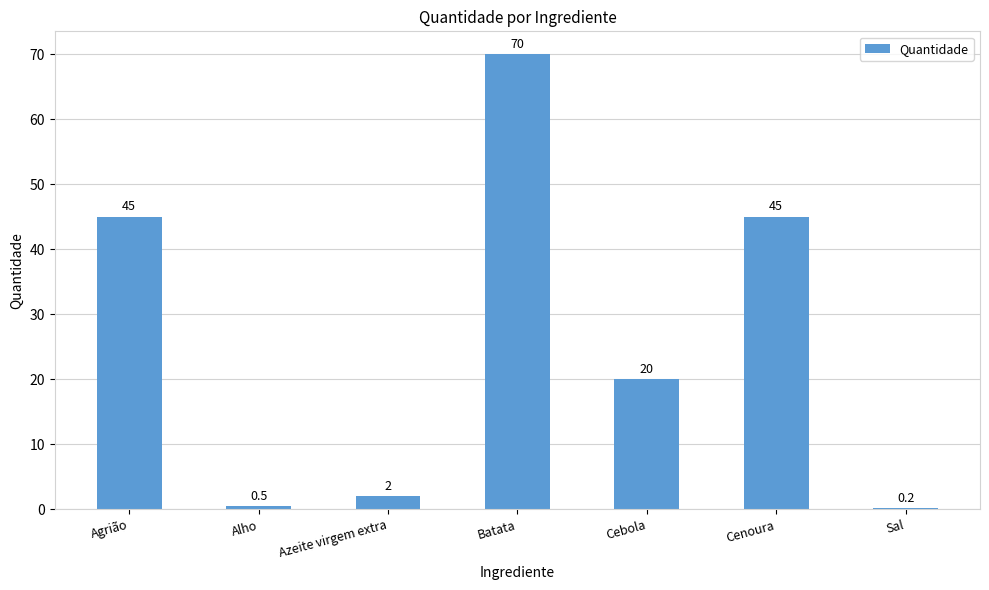

Reading left to right, what are all the values shown in this chart?

45.0	0.5	2.0	70.0	20.0	45.0	0.2